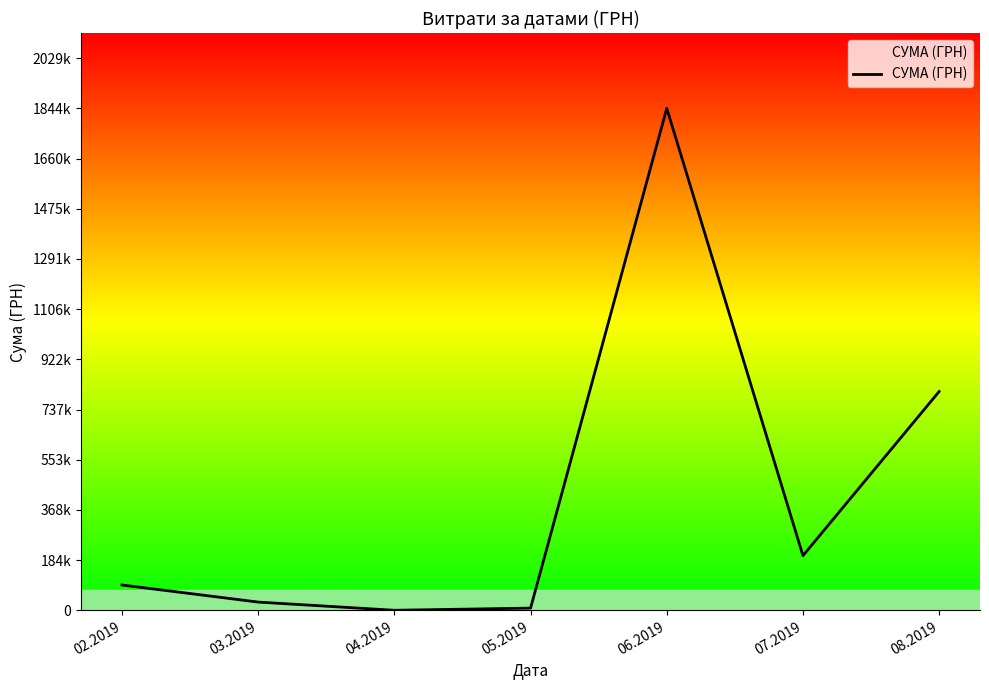

Does the chart have visible grid lines?

No